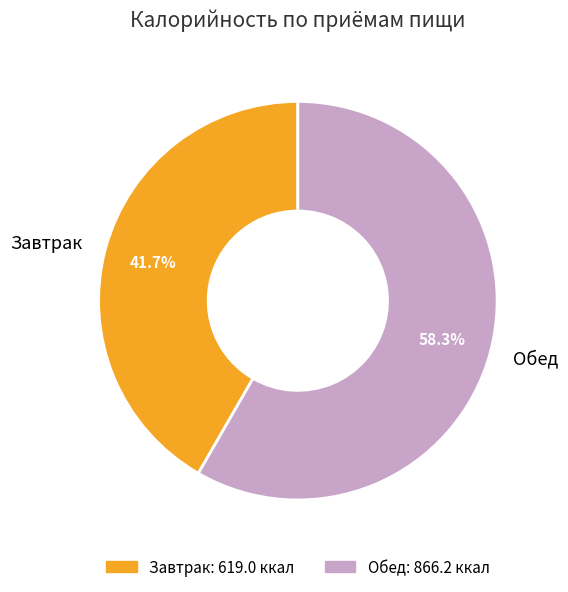

What is the majority slice?

Обед